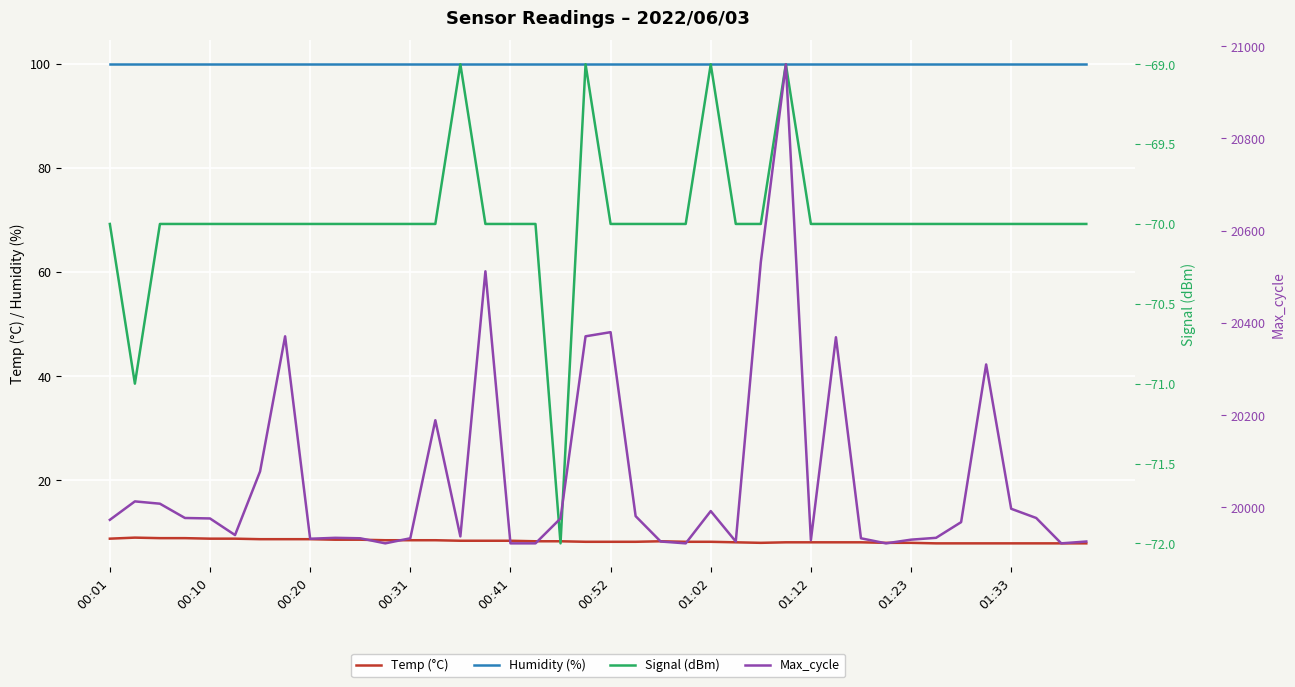

What is the average value of the Max_cycle series?

20063.9